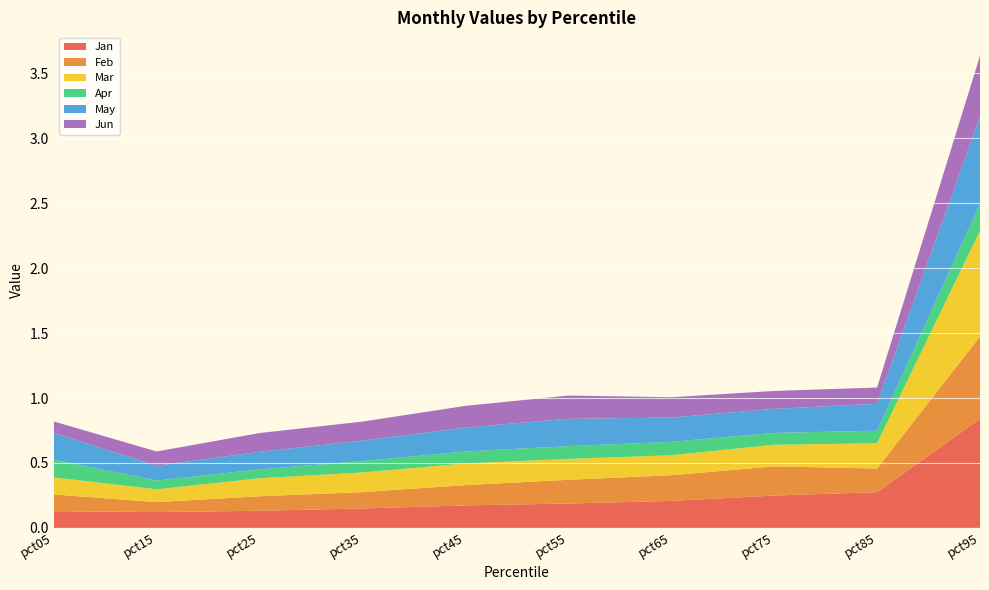

Reading left to right, extract all data points from this chart.

Jan: pct05=0.1	pct15=0.1	pct25=0.1	pct35=0.1	pct45=0.2	pct55=0.2	pct65=0.2	pct75=0.2	pct85=0.3	pct95=0.8
Feb: pct05=0.1	pct15=0.1	pct25=0.1	pct35=0.1	pct45=0.2	pct55=0.2	pct65=0.2	pct75=0.2	pct85=0.2	pct95=0.6
Mar: pct05=0.1	pct15=0.1	pct25=0.1	pct35=0.2	pct45=0.2	pct55=0.2	pct65=0.2	pct75=0.2	pct85=0.2	pct95=0.8
Apr: pct05=0.1	pct15=0.1	pct25=0.1	pct35=0.1	pct45=0.1	pct55=0.1	pct65=0.1	pct75=0.1	pct85=0.1	pct95=0.2
May: pct05=0.2	pct15=0.1	pct25=0.1	pct35=0.2	pct45=0.2	pct55=0.2	pct65=0.2	pct75=0.2	pct85=0.2	pct95=0.7
Jun: pct05=0.1	pct15=0.1	pct25=0.1	pct35=0.1	pct45=0.2	pct55=0.2	pct65=0.2	pct75=0.1	pct85=0.1	pct95=0.5